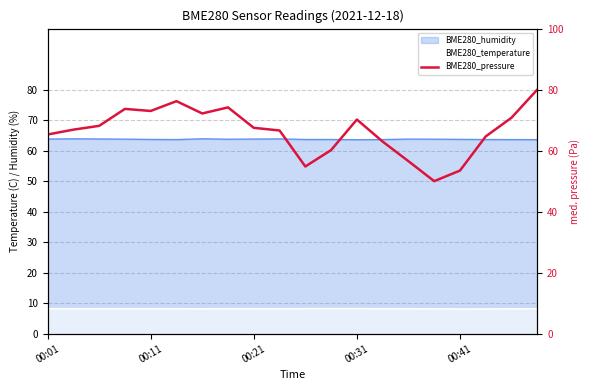

At which label is the value closest to 65?

00:01